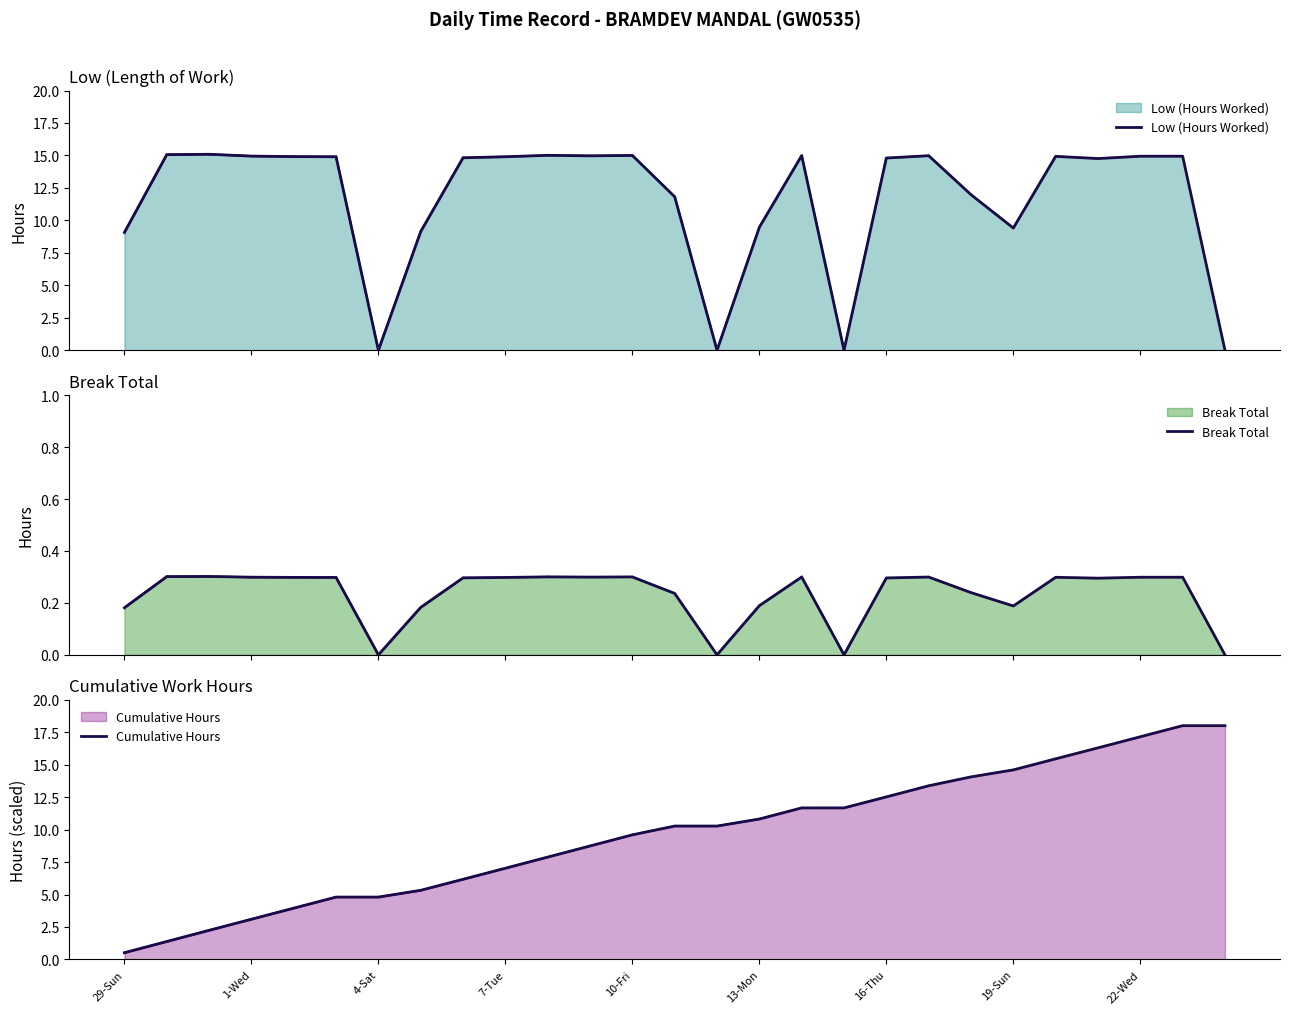

The value of Break Total at 16 is 0.2. True or false?

False